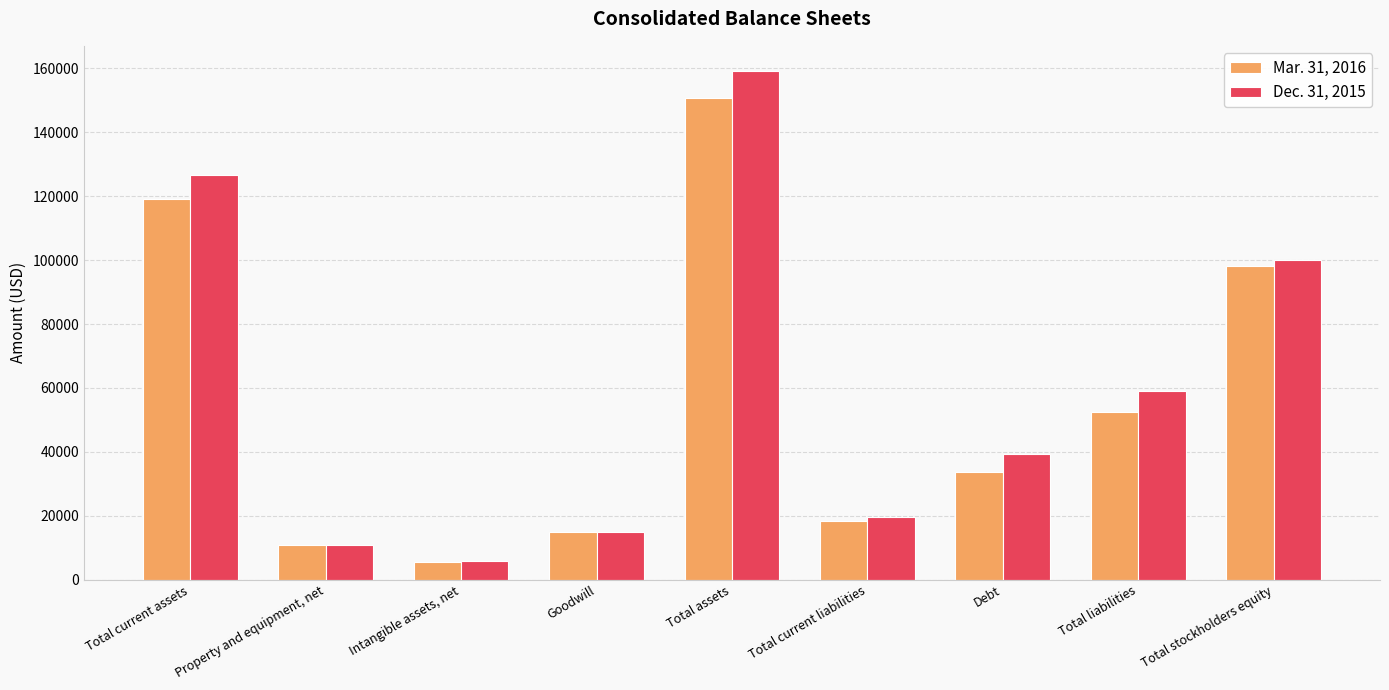

What is the label of the 2nd bar from the right?

Total liabilities